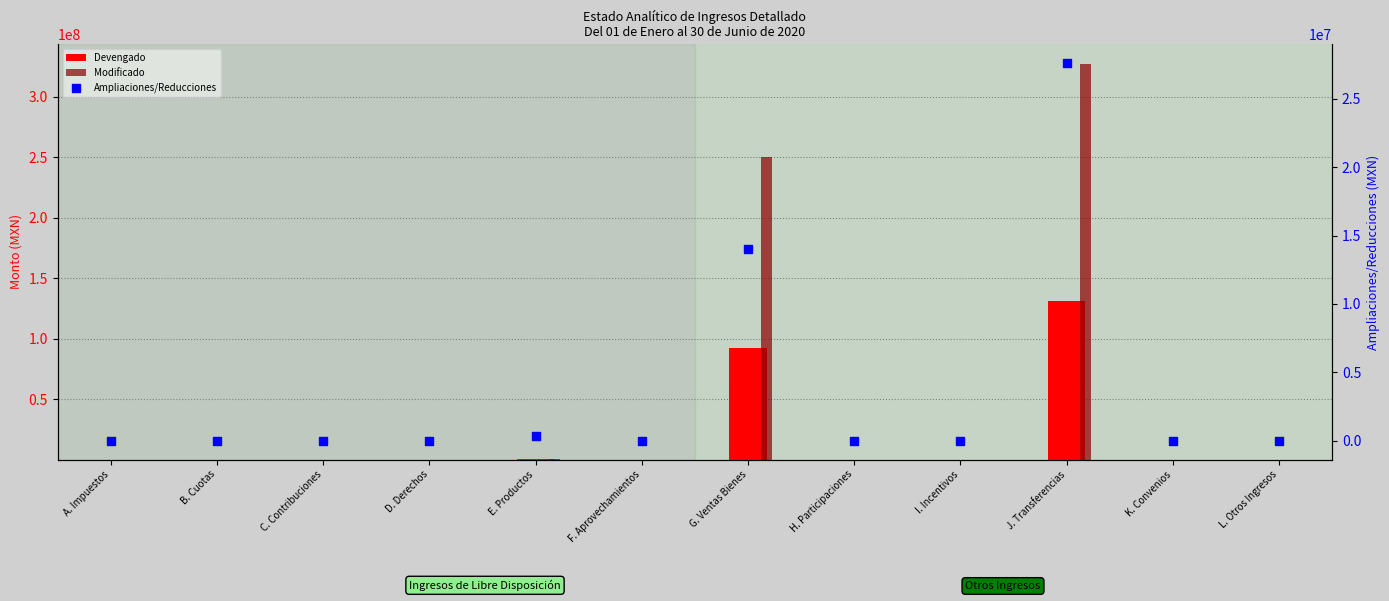

At which category is the sum across all series the highest?

J. Transferencias